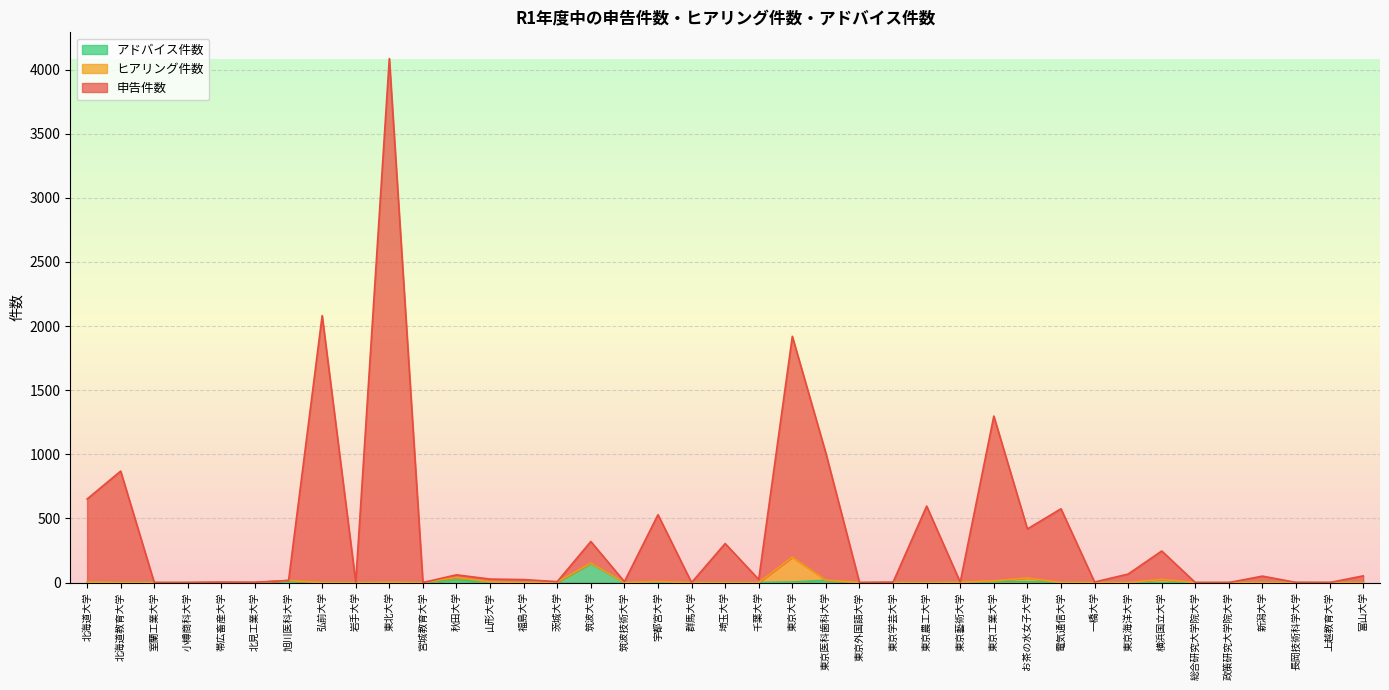

The value of アドバイス件数 at 茨城大学 is 1. True or false?

False